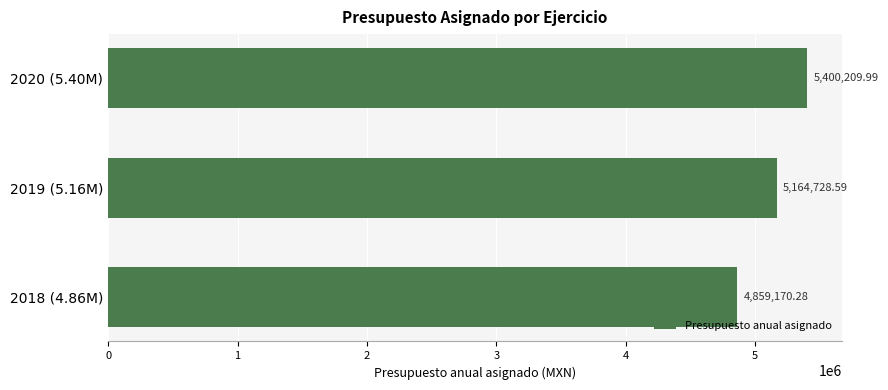

Which has a higher value, 2019 (5.16M) or 2018 (4.86M)?

2019 (5.16M)